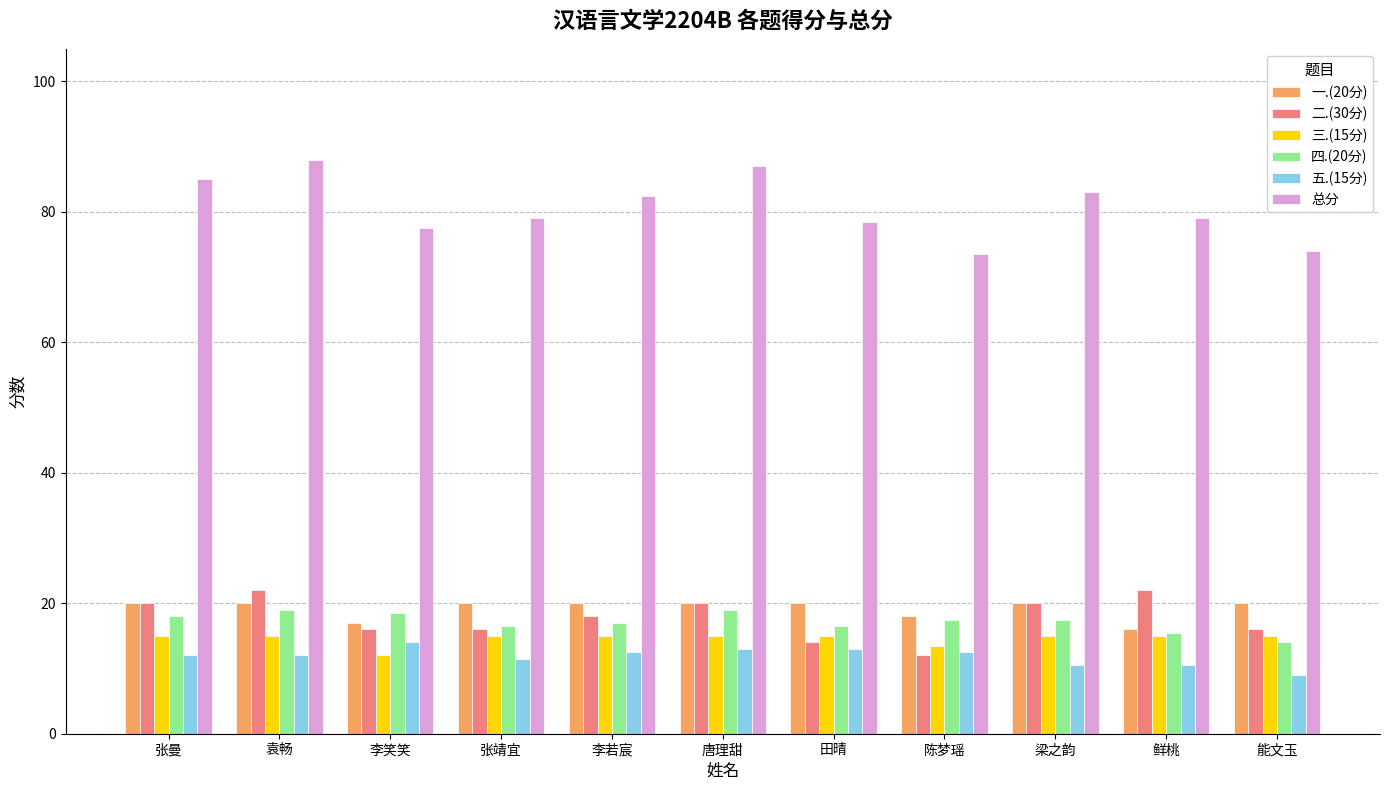

At how many categories does at least one series exceed 54?

11